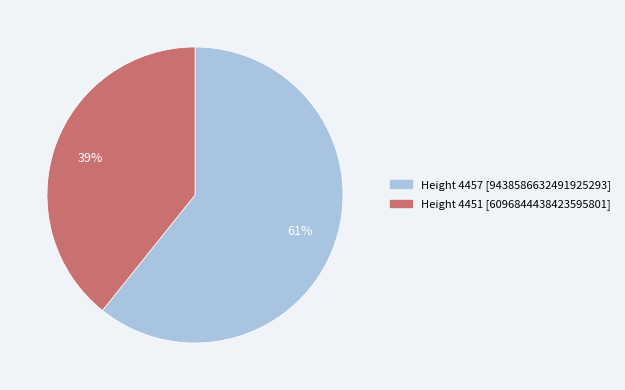

To the nearest percent, what is the average slice percentage?

50%